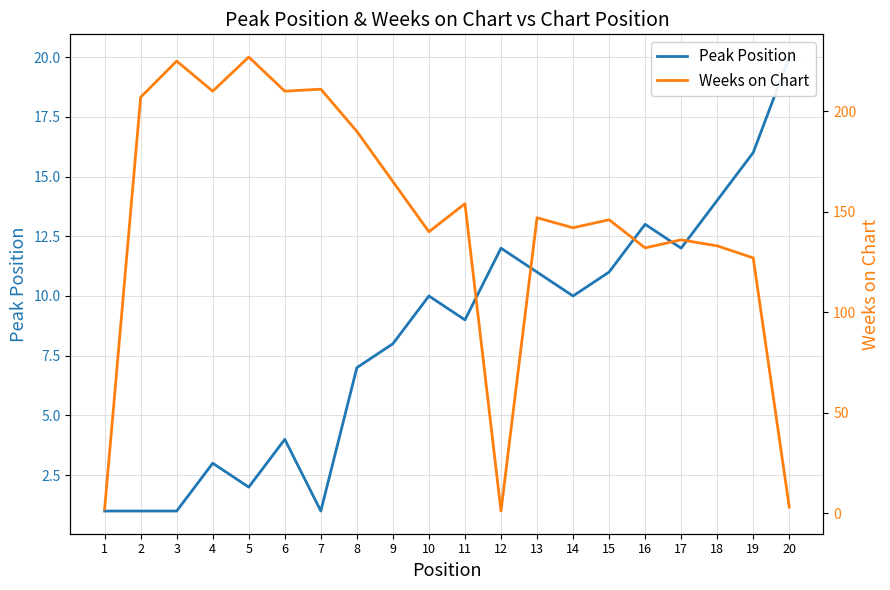

How many times do Peak Position and Weeks on Chart cross each other?

3